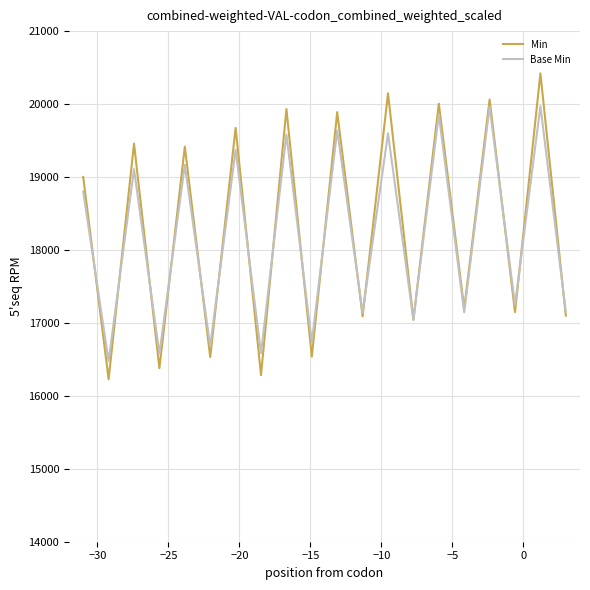

Rank the series by their average value, from highest to lowest.

Min, Base Min